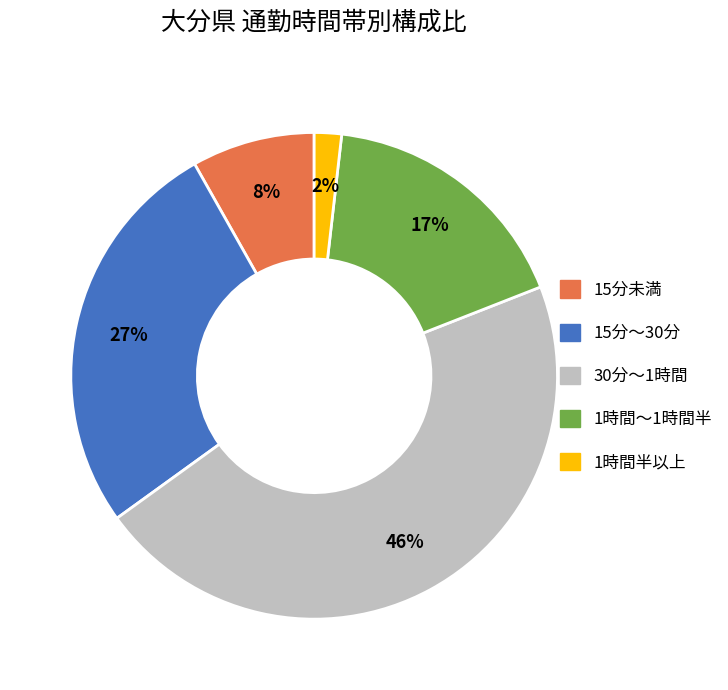

Does 15分～30分 account for over 50% of the chart?

No